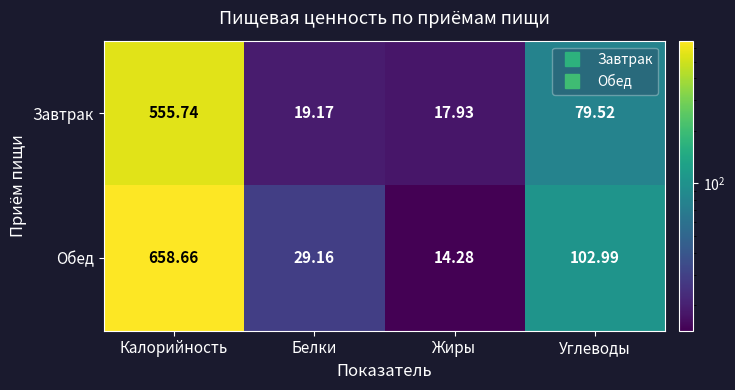

How many data points does each series have?

4